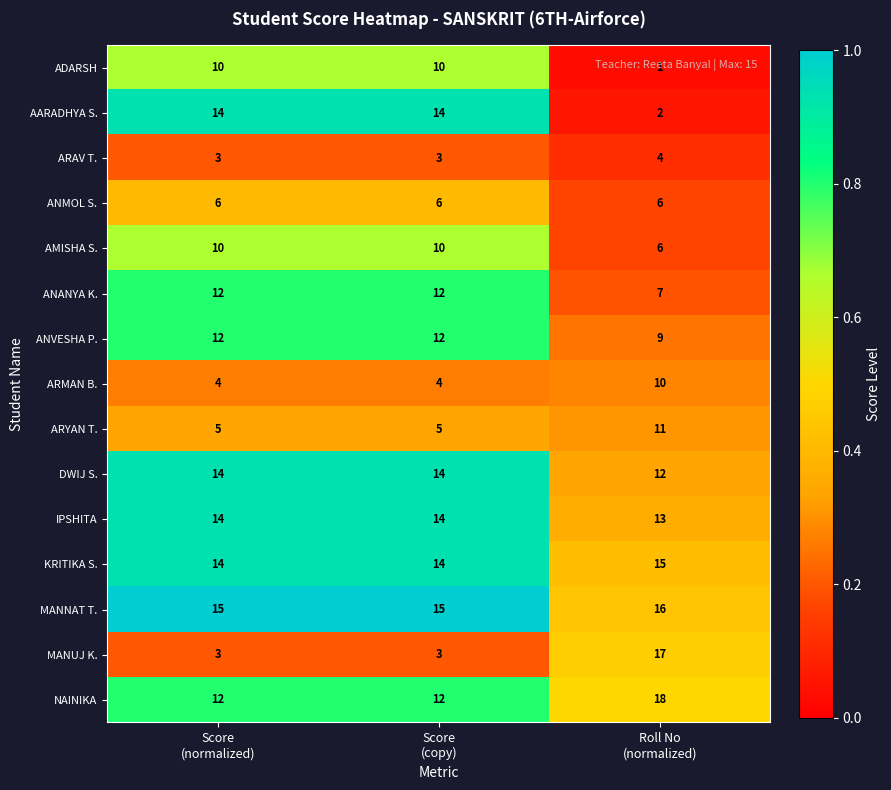

What is the maximum value shown in the chart?

18